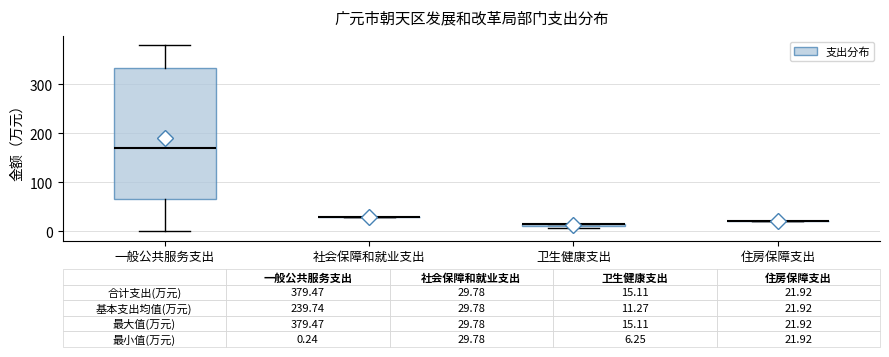

Comparing the boxes themselves (not the whiskers), which one is the tallest?

一般公共服务支出